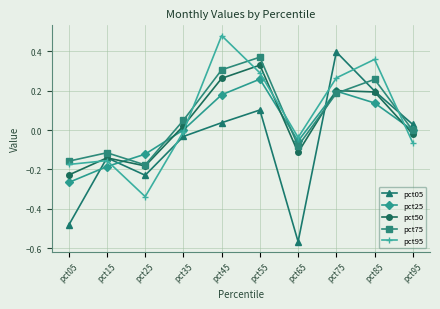

In pct75, how many points are lower than both neighbors (excluding endpoints)?

2